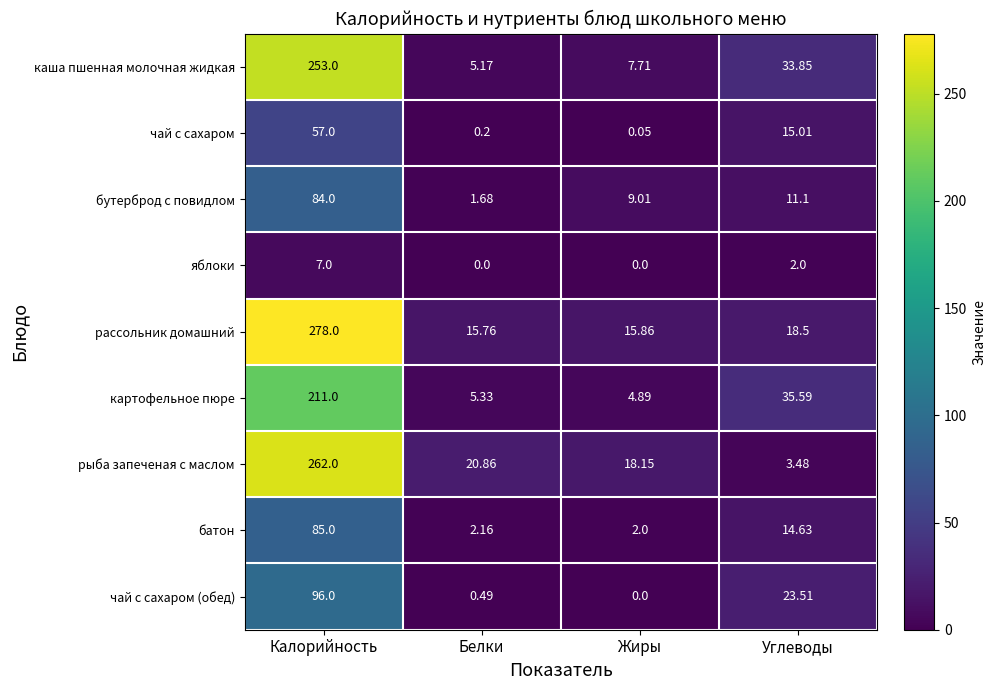

Rank the categories by батон value from highest to lowest.

Калорийность, Углеводы, Белки, Жиры